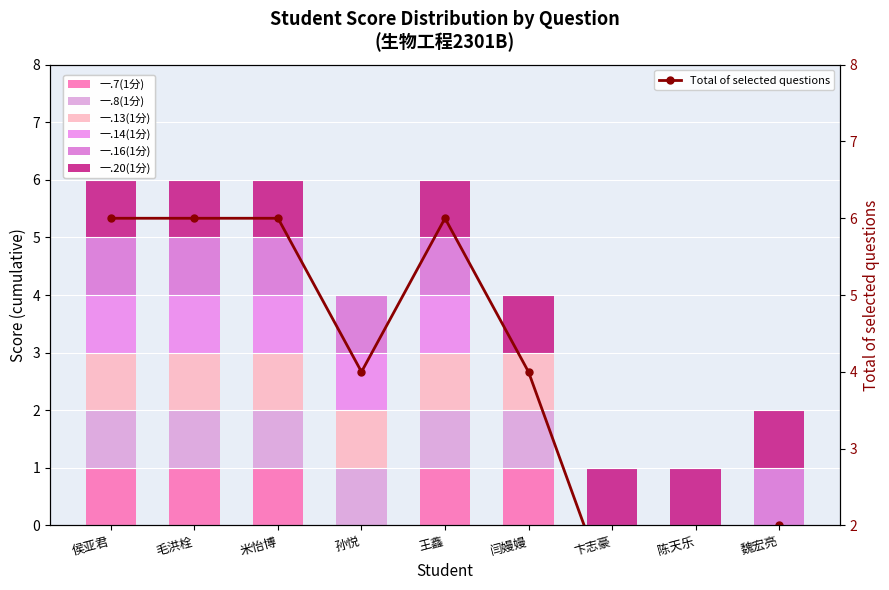

What is the total value across all series at 魏宏亮?

2